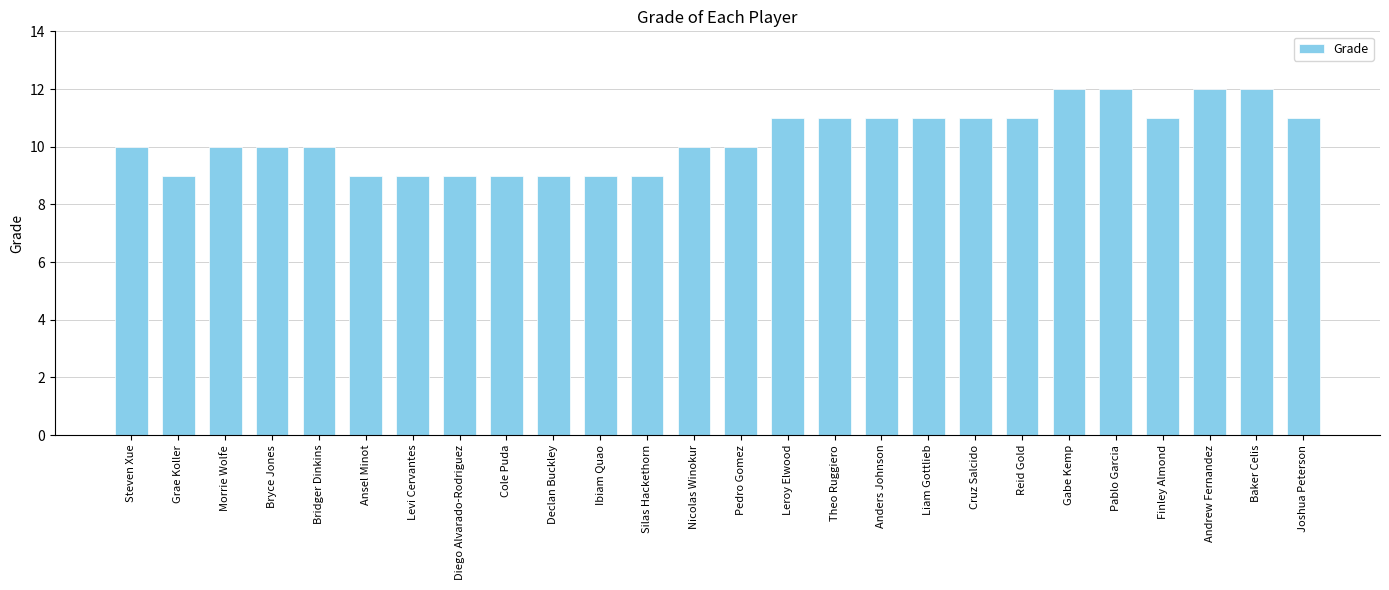

What position from the right is Diego Alvarado-Rodriguez?

19